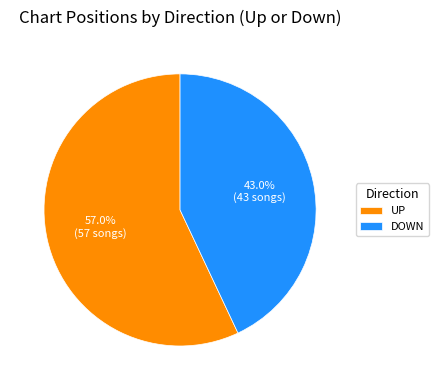

What is the largest slice in the pie chart?

UP